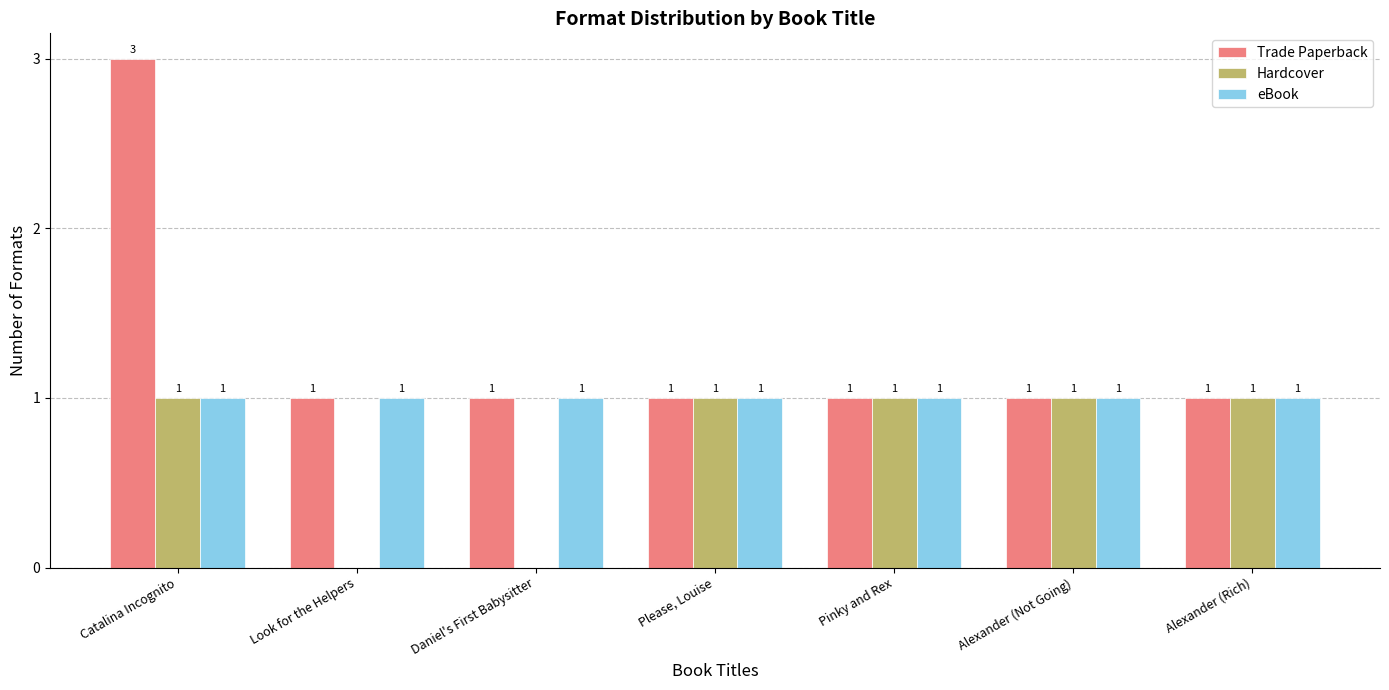

Reading left to right, transcribe all the data shown in this chart.

Trade Paperback: Catalina Incognito=3	Look for the Helpers=1	Daniel's First Babysitter=1	Please, Louise=1	Pinky and Rex=1	Alexander (Not Going)=1	Alexander (Rich)=1
Hardcover: Catalina Incognito=1	Look for the Helpers=0	Daniel's First Babysitter=0	Please, Louise=1	Pinky and Rex=1	Alexander (Not Going)=1	Alexander (Rich)=1
eBook: Catalina Incognito=1	Look for the Helpers=1	Daniel's First Babysitter=1	Please, Louise=1	Pinky and Rex=1	Alexander (Not Going)=1	Alexander (Rich)=1